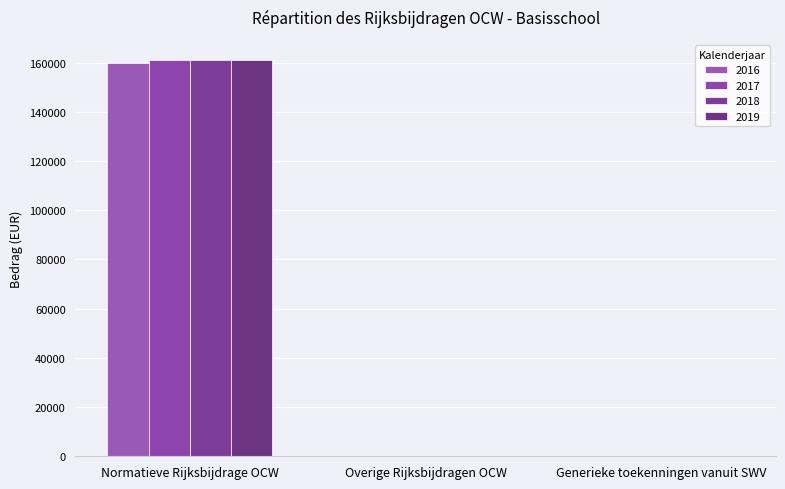

How many series are shown in this chart?

4